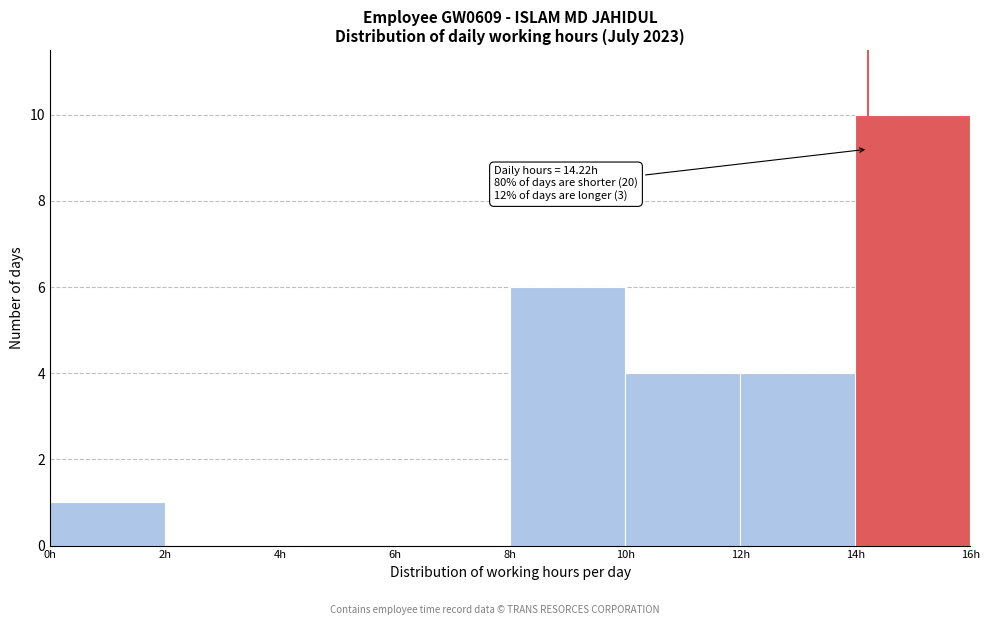

Which range on the x-axis has the tallest bar?

14 to 16